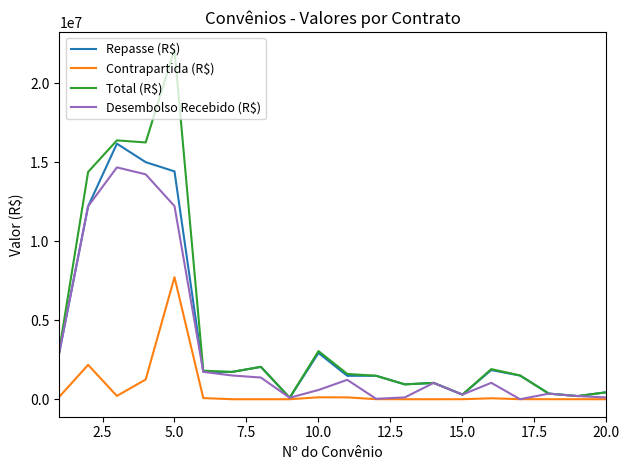

Which series has the largest total across all categories?

Total (R$)